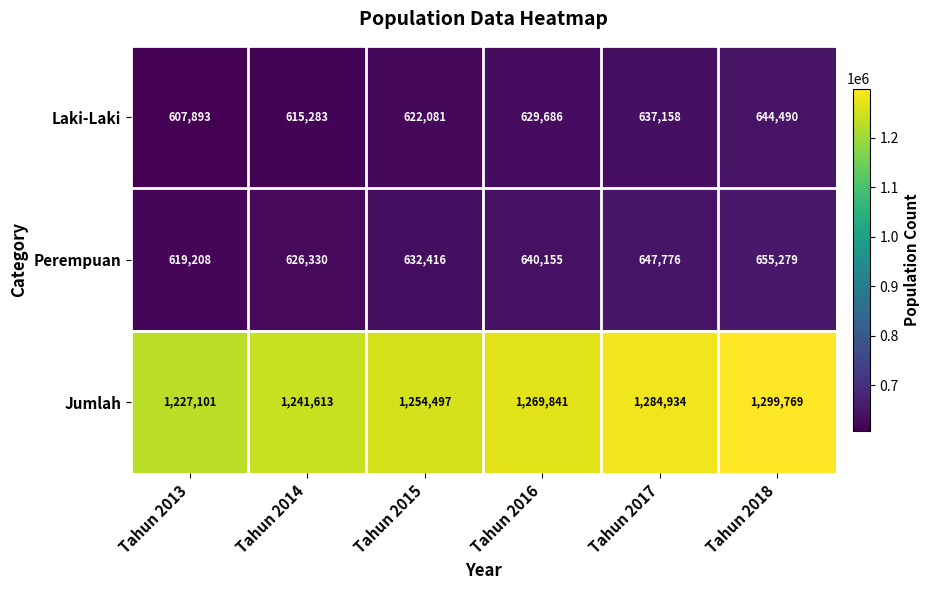

Reading left to right, what are all the values shown in this chart?

Laki-Laki: Tahun 2013=607893	Tahun 2014=615283	Tahun 2015=622081	Tahun 2016=629686	Tahun 2017=637158	Tahun 2018=644490
Perempuan: Tahun 2013=619208	Tahun 2014=626330	Tahun 2015=632416	Tahun 2016=640155	Tahun 2017=647776	Tahun 2018=655279
Jumlah: Tahun 2013=1227101	Tahun 2014=1241613	Tahun 2015=1254497	Tahun 2016=1269841	Tahun 2017=1284934	Tahun 2018=1299769